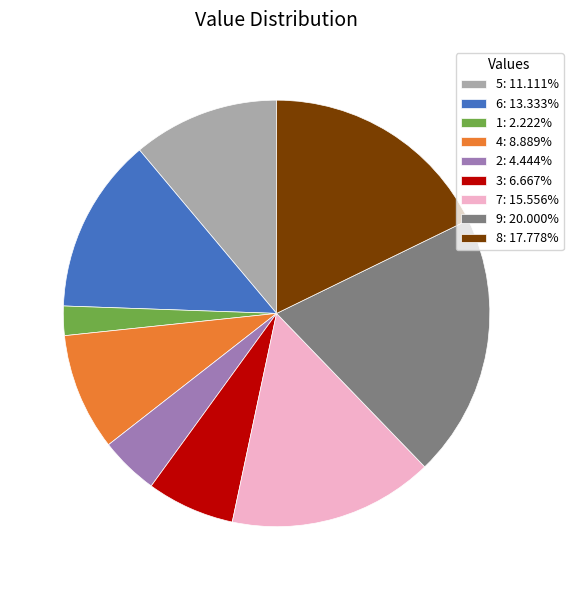

Which category has the biggest portion of the pie?

9